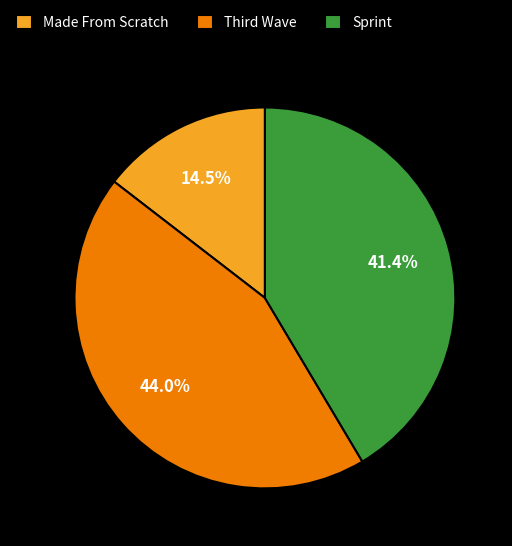

Rank the categories by value from highest to lowest.

Third Wave, Sprint, Made From Scratch